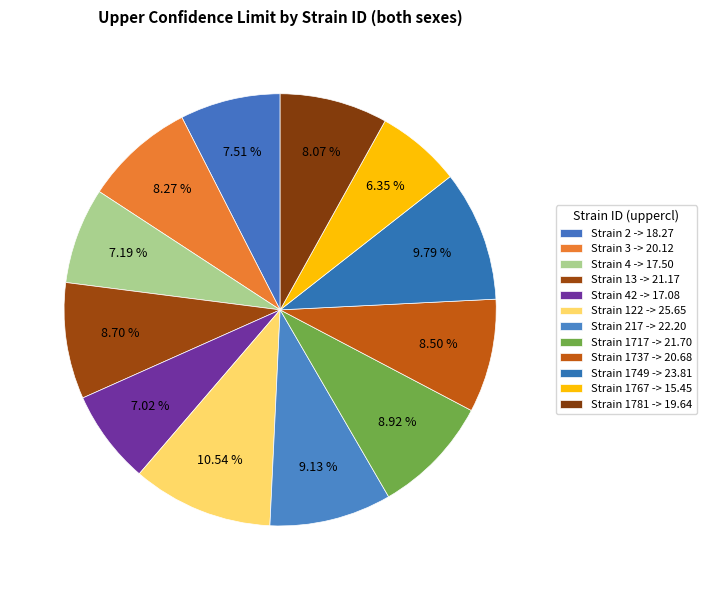

How many segments does this pie chart have?

12